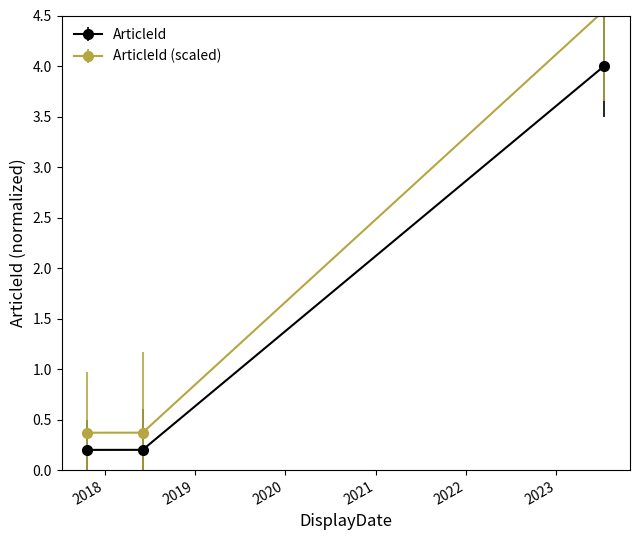

Is it true that the value at 2023-07-14 is 4.0?

True